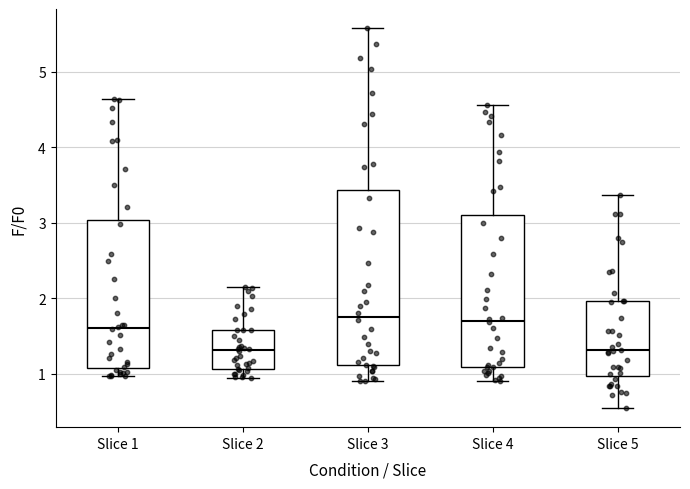

Reading left to right, read every box against the y-axis: the position of its median line, the range the box covers, and the ends of its whiskers. The values are not printed on the chart, so give them approximately, as read against the axis.

Slice 1: median 1.6, box 1.1 to 3.0, whiskers 1.0 to 4.6
Slice 2: median 1.3, box 1.1 to 1.6, whiskers 0.9 to 2.2
Slice 3: median 1.8, box 1.1 to 3.4, whiskers 0.9 to 5.6
Slice 4: median 1.7, box 1.1 to 3.1, whiskers 0.9 to 4.6
Slice 5: median 1.3, box 1.0 to 2.0, whiskers 0.5 to 3.4